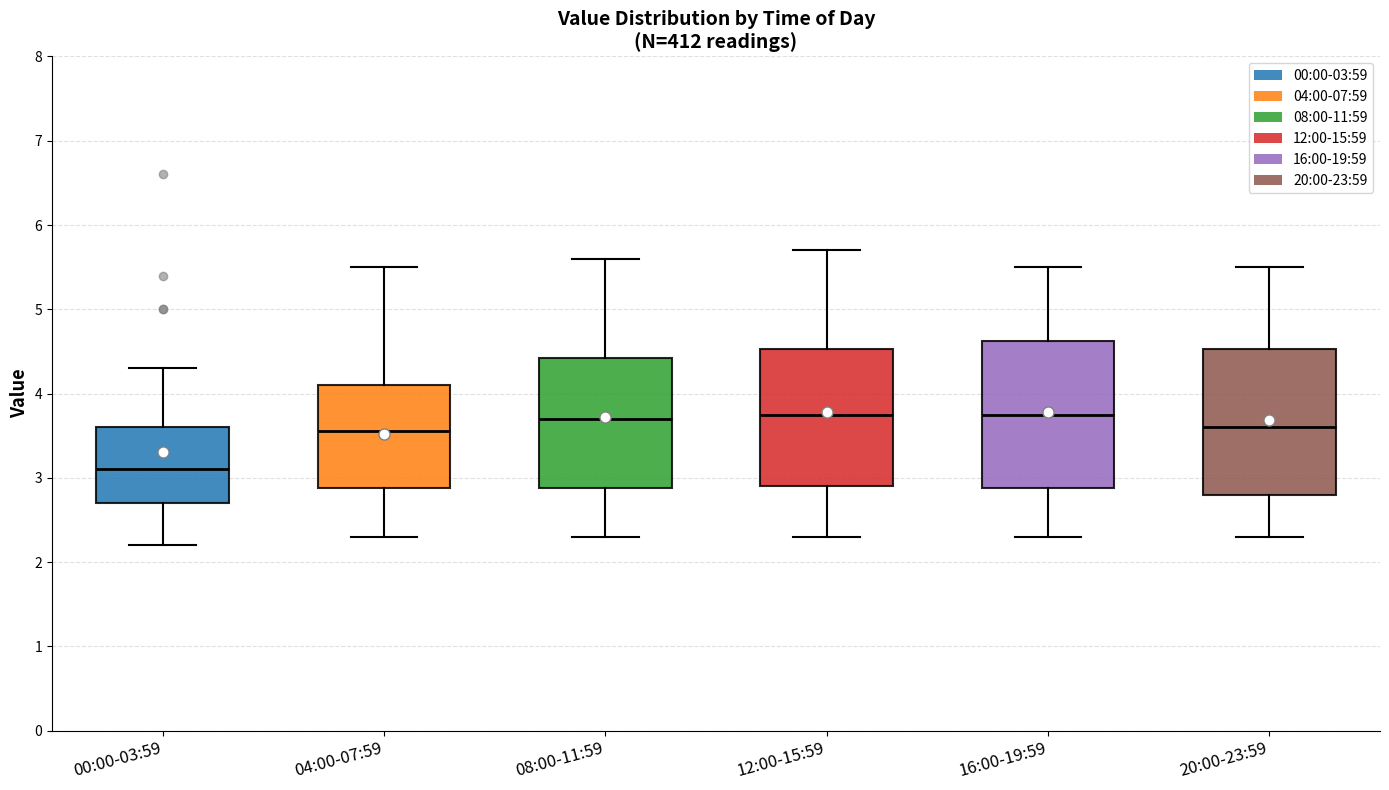

Reading left to right, read every box against the y-axis: the position of its median line, the range the box covers, and the ends of its whiskers. The values are not printed on the chart, so give them approximately, as read against the axis.

00:00-03:59: median 3.1, box 2.7 to 3.6, whiskers 2.2 to 4.3
04:00-07:59: median 3.6, box 2.9 to 4.1, whiskers 2.3 to 5.5
08:00-11:59: median 3.7, box 2.9 to 4.4, whiskers 2.3 to 5.6
12:00-15:59: median 3.8, box 2.9 to 4.5, whiskers 2.3 to 5.7
16:00-19:59: median 3.8, box 2.9 to 4.6, whiskers 2.3 to 5.5
20:00-23:59: median 3.6, box 2.8 to 4.5, whiskers 2.3 to 5.5